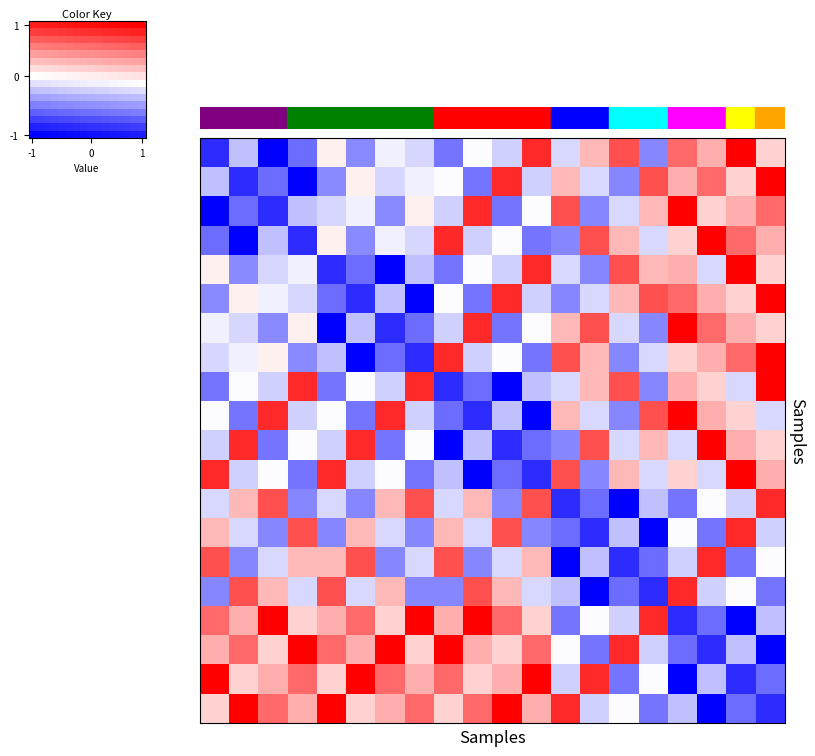

Reading left to right, transcribe all the data shown in this chart.

青山1丁目: -0.8	-0.2	-1.0	-0.6	0.1	-0.5	-0.1	-0.2	-0.5	-0.0	-0.2	0.8	-0.1	0.3	0.7	-0.5	0.6	0.3	1.0	0.2
青山2丁目: -0.2	-0.8	-0.6	-1.0	-0.5	0.1	-0.2	-0.1	-0.0	-0.5	0.8	-0.2	0.3	-0.1	-0.5	0.7	0.3	0.6	0.2	1.0
青山3丁目: -1.0	-0.6	-0.8	-0.2	-0.2	-0.1	-0.5	0.1	-0.2	0.8	-0.5	-0.0	0.7	-0.5	-0.1	0.3	1.0	0.2	0.3	0.6
野中１丁目: -0.6	-1.0	-0.2	-0.8	0.1	-0.5	-0.1	-0.2	0.8	-0.2	-0.0	-0.5	-0.5	0.7	0.3	-0.1	0.2	1.0	0.6	0.3
野中2丁目: 0.1	-0.5	-0.2	-0.1	-0.8	-0.6	-1.0	-0.2	-0.5	-0.0	-0.2	0.8	-0.1	-0.5	0.7	0.3	0.3	-0.1	1.0	0.2
野中3丁目: -0.5	0.1	-0.1	-0.2	-0.6	-0.8	-0.2	-1.0	-0.0	-0.5	0.8	-0.2	-0.5	-0.1	0.3	0.7	0.6	0.3	0.2	1.0
野中4丁目: -0.1	-0.2	-0.5	0.1	-1.0	-0.2	-0.8	-0.6	-0.2	0.8	-0.5	-0.0	0.3	0.7	-0.1	-0.5	1.0	0.6	0.3	0.2
野中5丁目: -0.2	-0.1	0.1	-0.5	-0.2	-1.0	-0.6	-0.8	0.8	-0.2	-0.0	-0.5	0.7	0.3	-0.5	-0.1	0.2	0.3	0.6	1.0
藤ｹ丘１丁目: -0.5	-0.0	-0.2	0.8	-0.5	-0.0	-0.2	0.8	-0.8	-0.6	-1.0	-0.2	-0.1	0.3	0.7	-0.5	0.3	0.2	-0.1	1.0
藤ｹ丘2丁目: -0.0	-0.5	0.8	-0.2	-0.0	-0.5	0.8	-0.2	-0.6	-0.8	-0.2	-1.0	0.3	-0.1	-0.5	0.7	1.0	0.3	0.2	-0.1
藤ｹ丘3丁目: -0.2	0.8	-0.5	-0.0	-0.2	0.8	-0.5	-0.0	-1.0	-0.2	-0.8	-0.6	-0.5	0.7	-0.1	0.3	-0.1	1.0	0.3	0.2
藤ｹ丘4丁目: 0.8	-0.2	-0.0	-0.5	0.8	-0.2	-0.0	-0.5	-0.2	-1.0	-0.6	-0.8	0.7	-0.5	0.3	-0.1	0.2	-0.1	1.0	0.3
さくら町: -0.1	0.3	0.7	-0.5	-0.1	-0.5	0.3	0.7	-0.1	0.3	-0.5	0.7	-0.8	-0.6	-1.0	-0.2	-0.5	-0.0	-0.2	0.8
東藤井寺町: 0.3	-0.1	-0.5	0.7	-0.5	0.3	-0.1	-0.5	0.3	-0.1	0.7	-0.5	-0.6	-0.8	-0.2	-1.0	-0.0	-0.5	0.8	-0.2
西古室1丁目: 0.7	-0.5	-0.1	0.3	0.3	0.7	-0.5	-0.1	0.7	-0.5	-0.1	0.3	-1.0	-0.2	-0.8	-0.6	-0.2	0.8	-0.5	-0.0
西古室2丁目: -0.5	0.7	0.3	-0.1	0.7	-0.1	0.3	-0.5	-0.5	0.7	0.3	-0.1	-0.2	-1.0	-0.6	-0.8	0.8	-0.2	-0.0	-0.5
藤井寺1丁目: 0.6	0.3	1.0	0.2	0.3	0.6	0.2	1.0	0.3	1.0	0.6	0.2	-0.5	-0.0	-0.2	0.8	-0.8	-0.6	-1.0	-0.2
藤井寺2丁目: 0.3	0.6	0.2	1.0	0.6	0.3	1.0	0.2	1.0	0.3	0.2	0.6	-0.0	-0.5	0.8	-0.2	-0.6	-0.8	-0.2	-1.0
藤井寺3丁目: 1.0	0.2	0.3	0.6	0.2	1.0	0.6	0.3	0.6	0.2	0.3	1.0	-0.2	0.8	-0.5	-0.0	-1.0	-0.2	-0.8	-0.6
藤井寺4丁目: 0.2	1.0	0.6	0.3	1.0	0.2	0.3	0.6	0.2	0.6	1.0	0.3	0.8	-0.2	-0.0	-0.5	-0.2	-1.0	-0.6	-0.8